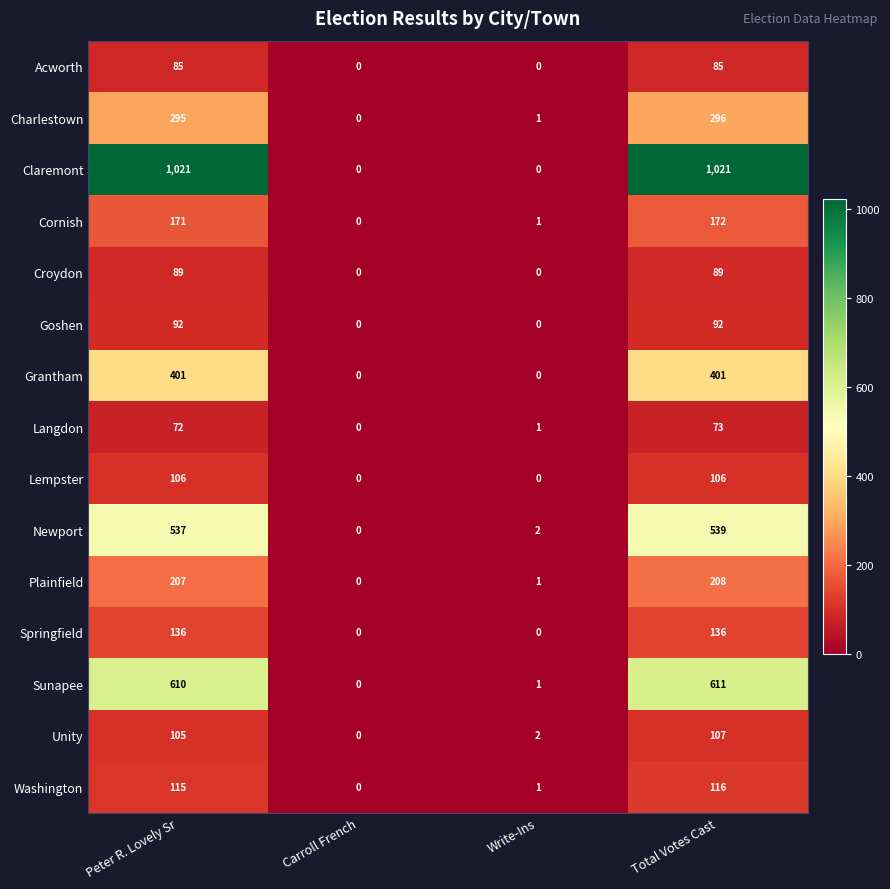

What is the sum of the Washington values at Carroll French and Total Votes Cast?

116